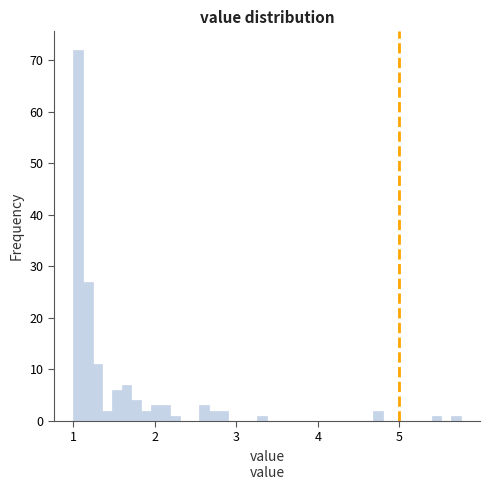

Read against the x-axis, roughly where is the centre of the tallest bar?

1.1